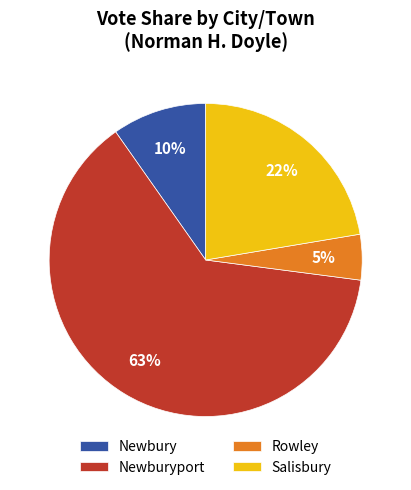

Between Newburyport and Rowley, which is larger?

Newburyport